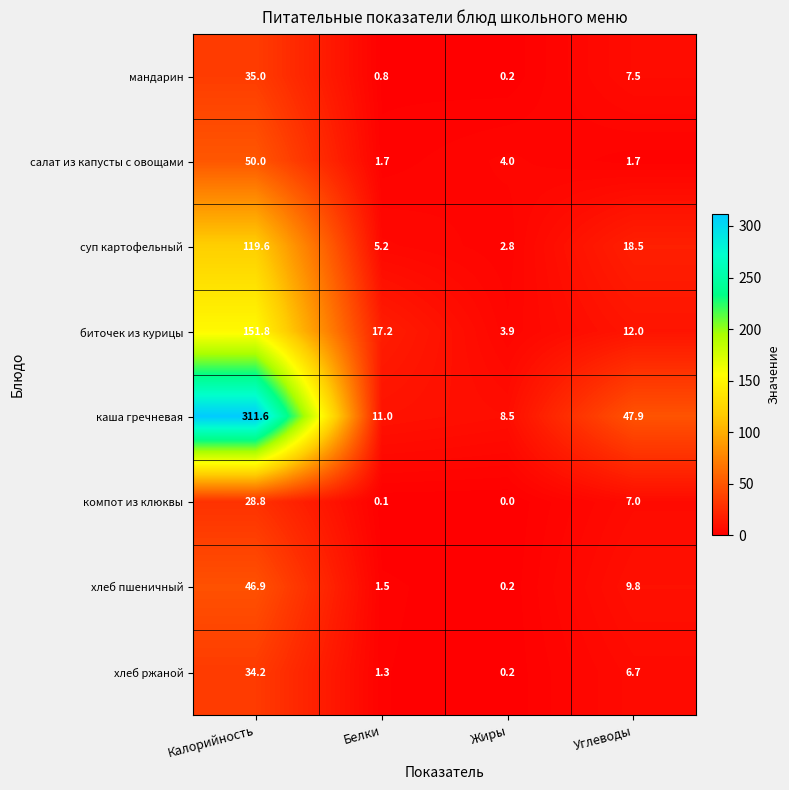

What is the total value across all series at Белки?

38.8